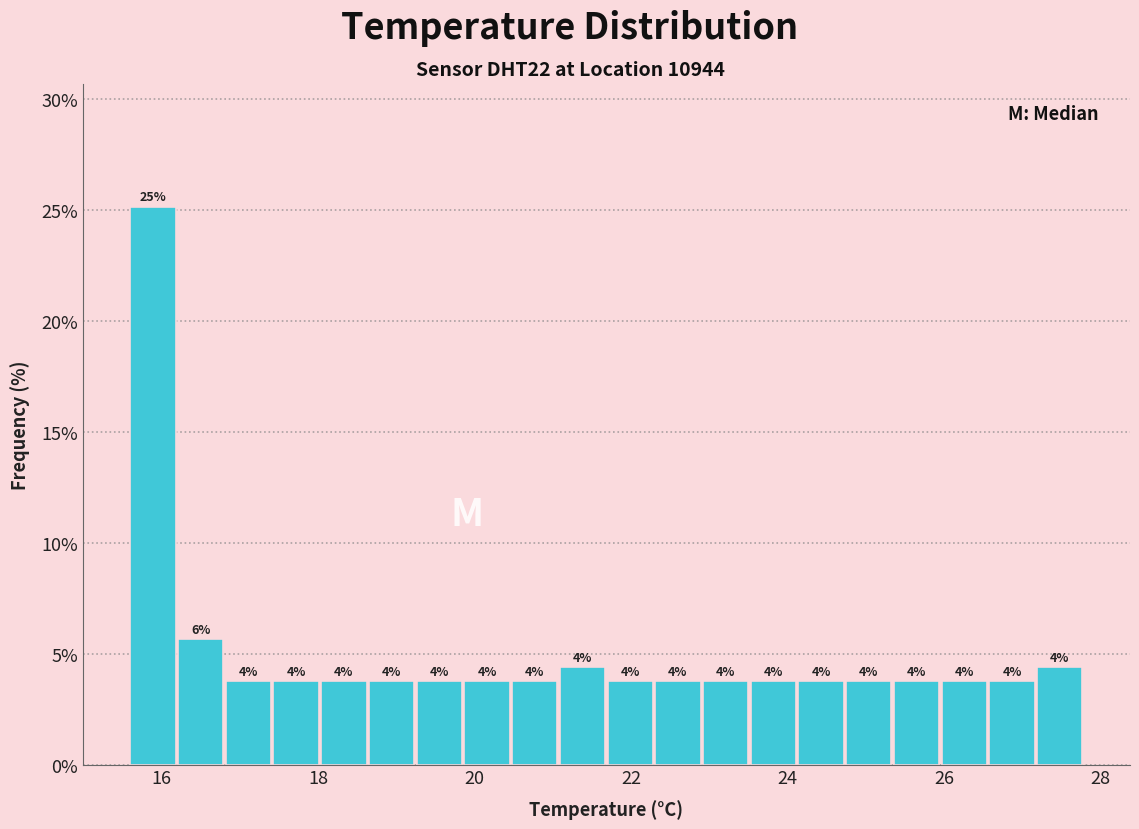

Read against the x-axis, roughly where is the centre of the tallest bar?

15.8